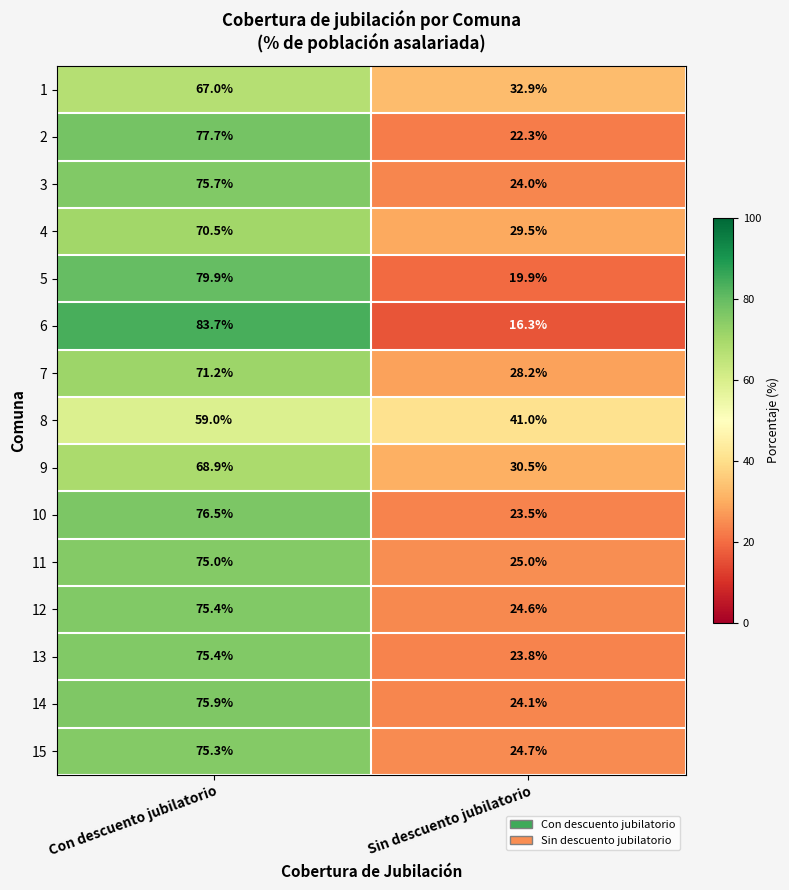

At which label does 10 reach its minimum?

Sin descuento jubilatorio